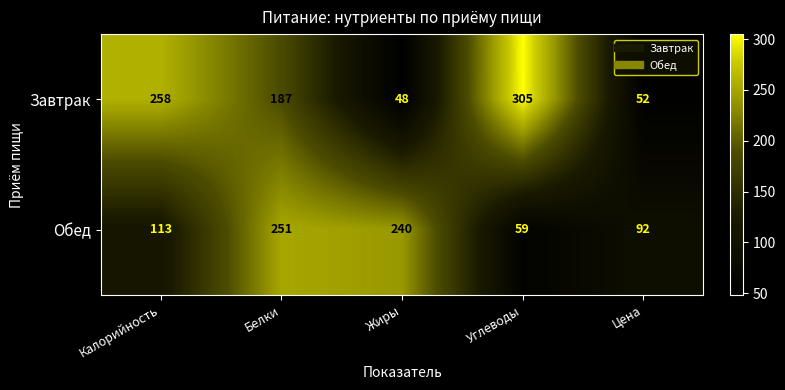

What is the difference between the Завтрак values at Жиры and Углеводы?

257